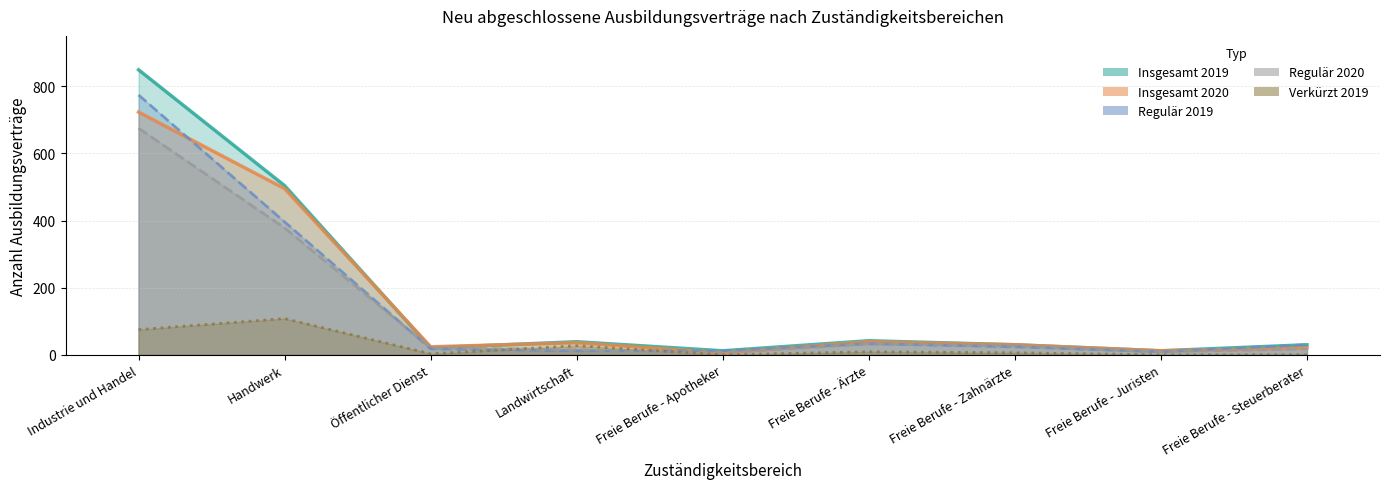

At how many categories does at least one series exceed 68?

2